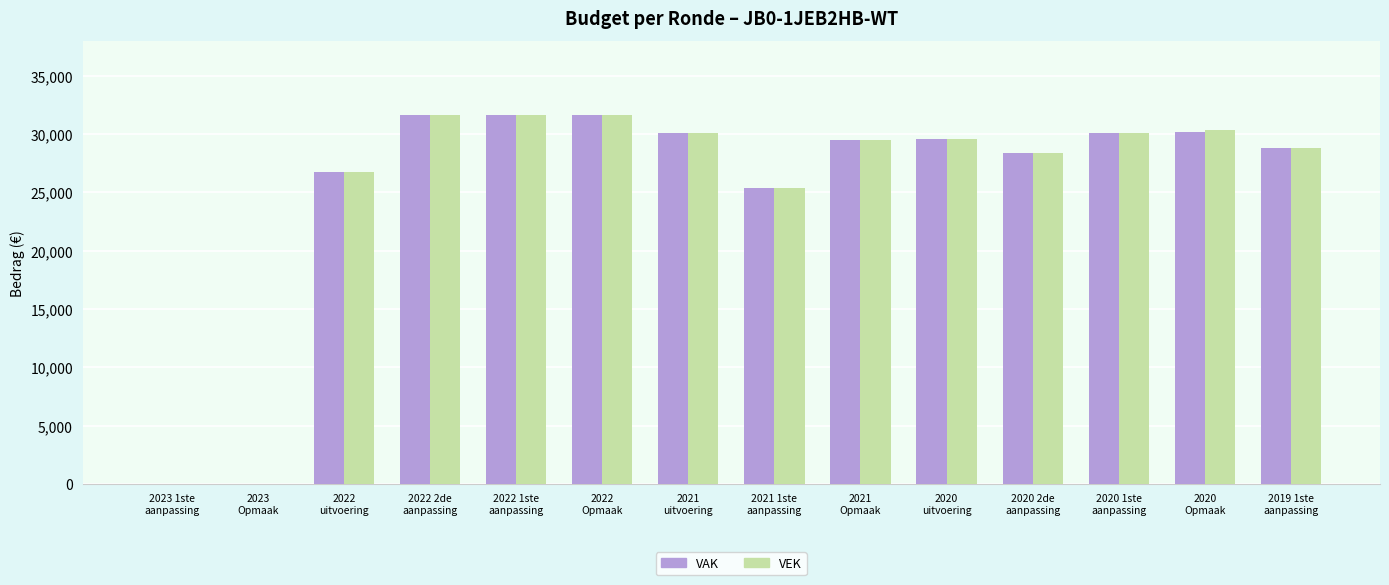

What is the sum of all VEK values?

353804